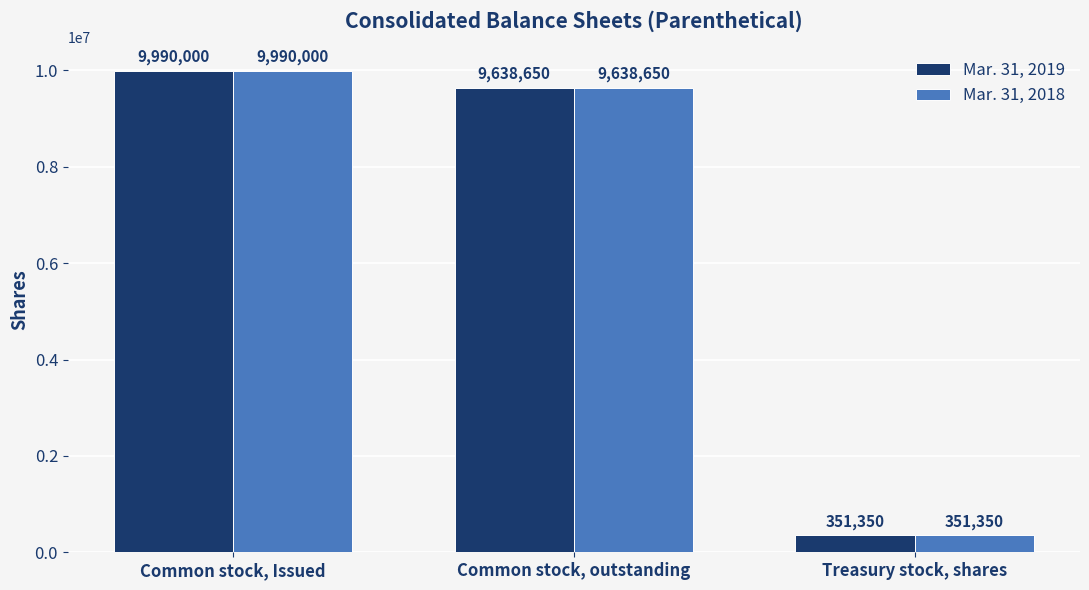

What is the difference between the second highest and minimum values in the Mar. 31, 2018 series?

9287300